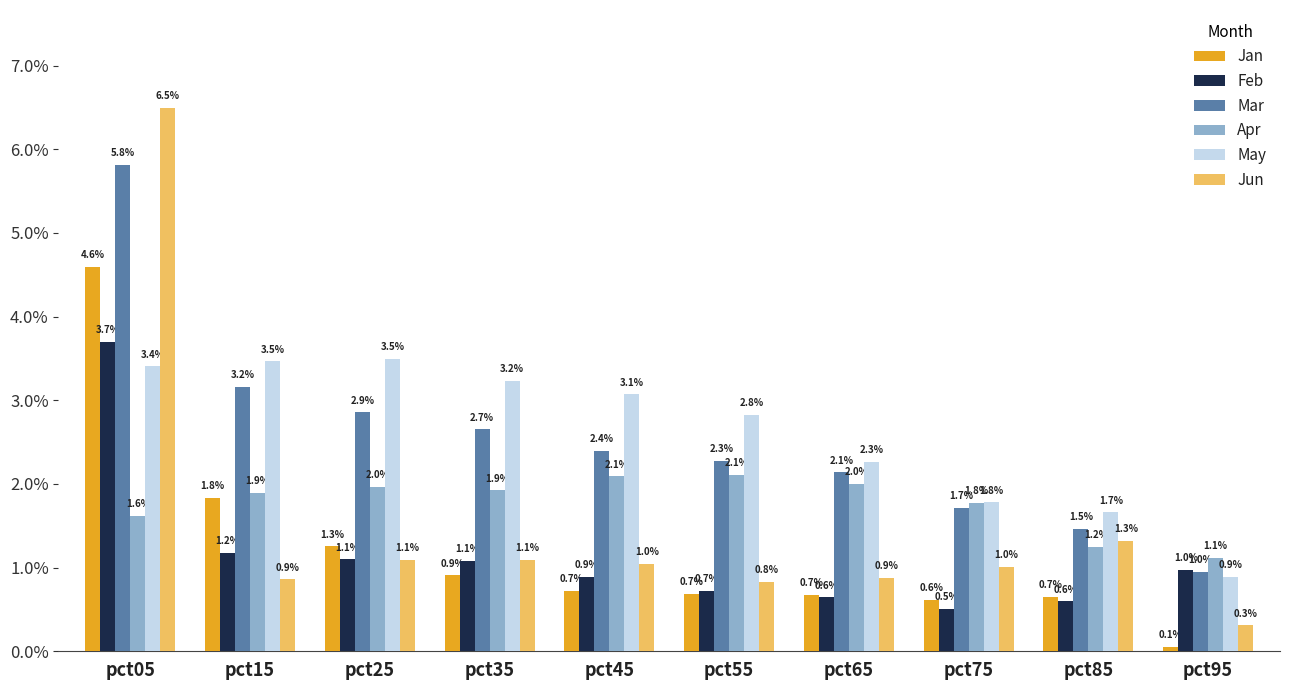

Reading left to right, extract all data points from this chart.

Jan: pct05=4.6	pct15=1.8	pct25=1.3	pct35=0.9	pct45=0.7	pct55=0.7	pct65=0.7	pct75=0.6	pct85=0.7	pct95=0.1
Feb: pct05=3.7	pct15=1.2	pct25=1.1	pct35=1.1	pct45=0.9	pct55=0.7	pct65=0.6	pct75=0.5	pct85=0.6	pct95=1.0
Mar: pct05=5.8	pct15=3.2	pct25=2.9	pct35=2.7	pct45=2.4	pct55=2.3	pct65=2.1	pct75=1.7	pct85=1.5	pct95=1.0
Apr: pct05=1.6	pct15=1.9	pct25=2.0	pct35=1.9	pct45=2.1	pct55=2.1	pct65=2.0	pct75=1.8	pct85=1.2	pct95=1.1
May: pct05=3.4	pct15=3.5	pct25=3.5	pct35=3.2	pct45=3.1	pct55=2.8	pct65=2.3	pct75=1.8	pct85=1.7	pct95=0.9
Jun: pct05=6.5	pct15=0.9	pct25=1.1	pct35=1.1	pct45=1.0	pct55=0.8	pct65=0.9	pct75=1.0	pct85=1.3	pct95=0.3